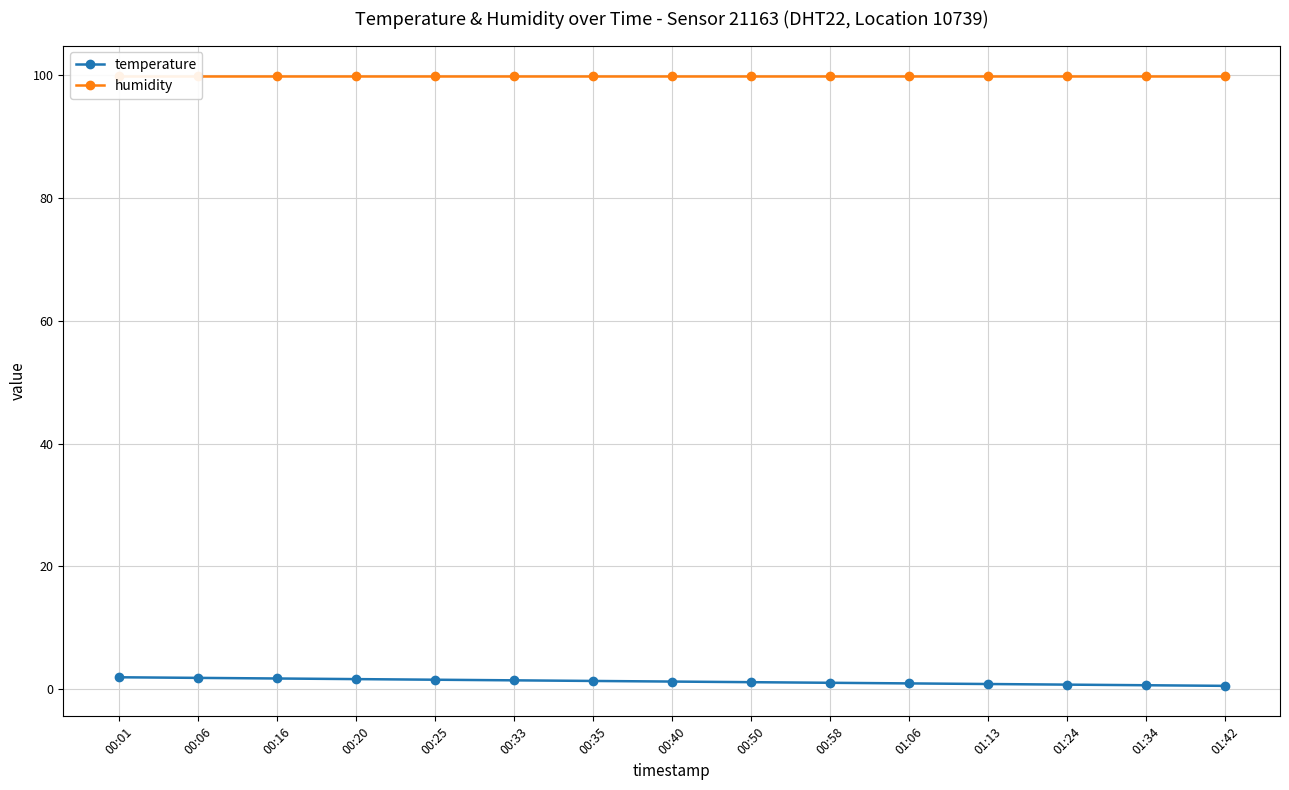

What is the minimum value shown in the chart?

0.5